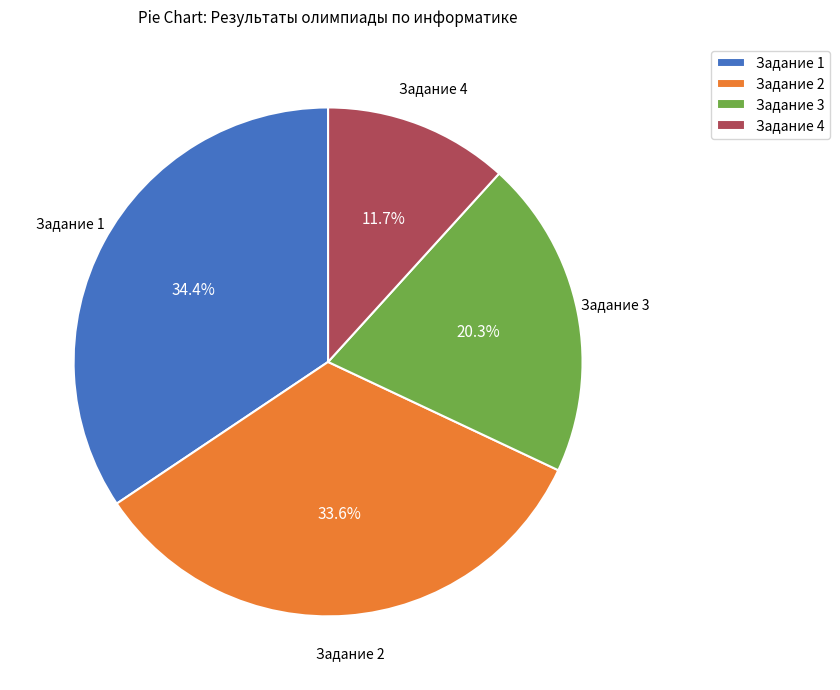

How many slices are in this pie chart?

4